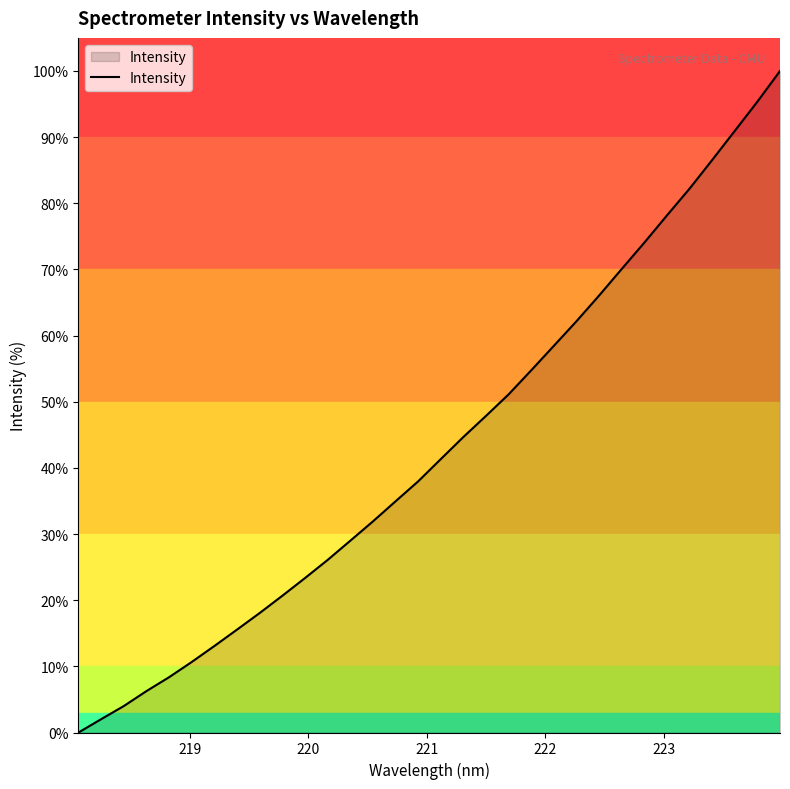

What is the maximum value shown in the chart?

100.0